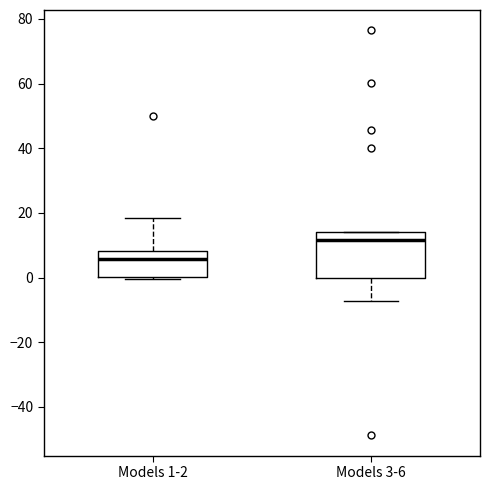

Reading left to right, transcribe this box plot: for each box, give where its median line is, the range the box spans, and where its two whiskers end, as read against the y-axis. The values are not printed on the chart, so give them approximately, as read against the axis.

Models 1-2: median 6, box 0 to 8, whiskers 0 (just below the box's lower edge) to 18
Models 3-6: median 12, box 0 to 14, whiskers -8 to 14